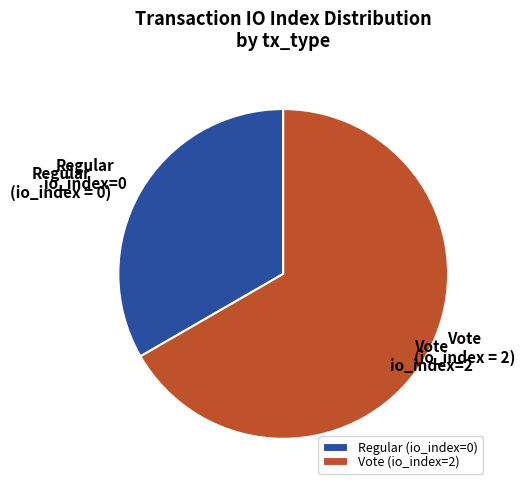

Is it true that Vote (io_index=2) is 76% of the pie?

False